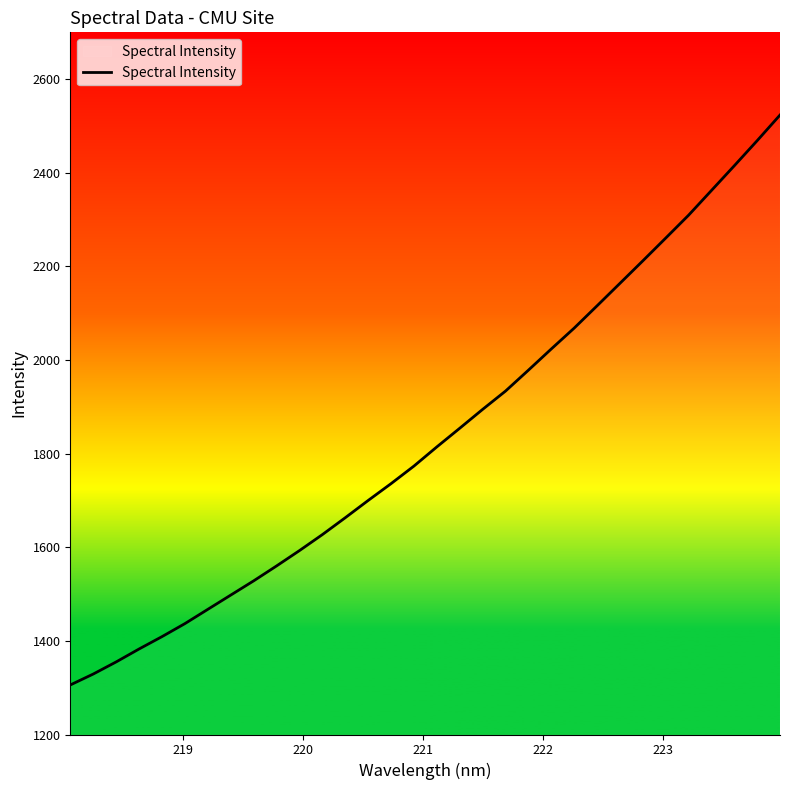

What is the minimum value shown in the chart?

1305.8